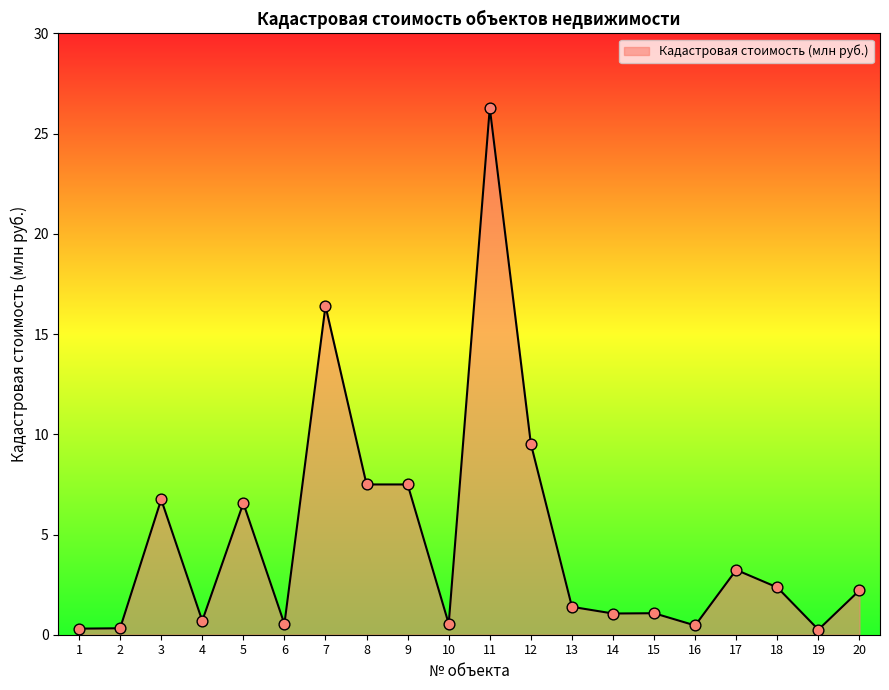

What is the ratio of the value at 12 to the value at 20?

4.3